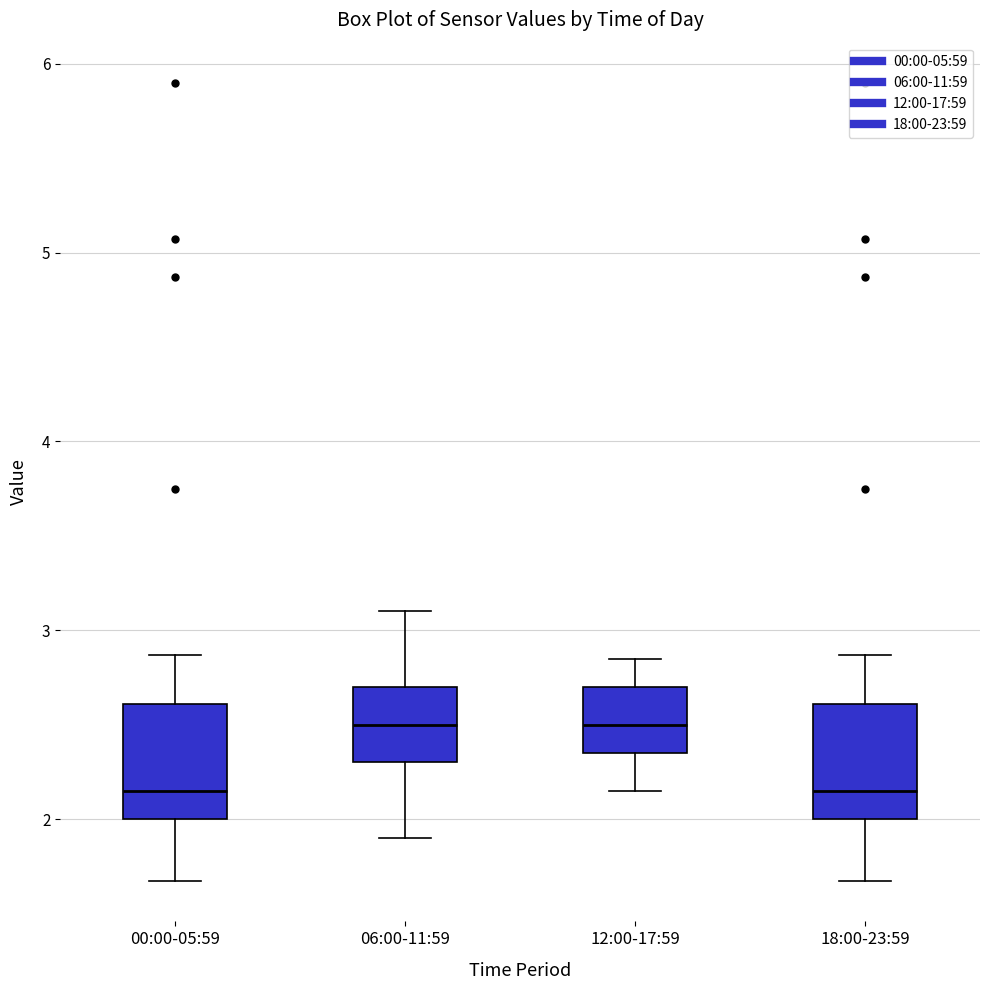

Reading left to right, read every box against the y-axis: the position of its median line, the range the box covers, and the ends of its whiskers. The values are not printed on the chart, so give them approximately, as read against the axis.

00:00-05:59: median 2.2, box 2.0 to 2.6, whiskers 1.7 to 2.9
06:00-11:59: median 2.5, box 2.3 to 2.7, whiskers 1.9 to 3.1
12:00-17:59: median 2.5, box 2.4 to 2.7, whiskers 2.2 to 2.9
18:00-23:59: median 2.2, box 2.0 to 2.6, whiskers 1.7 to 2.9